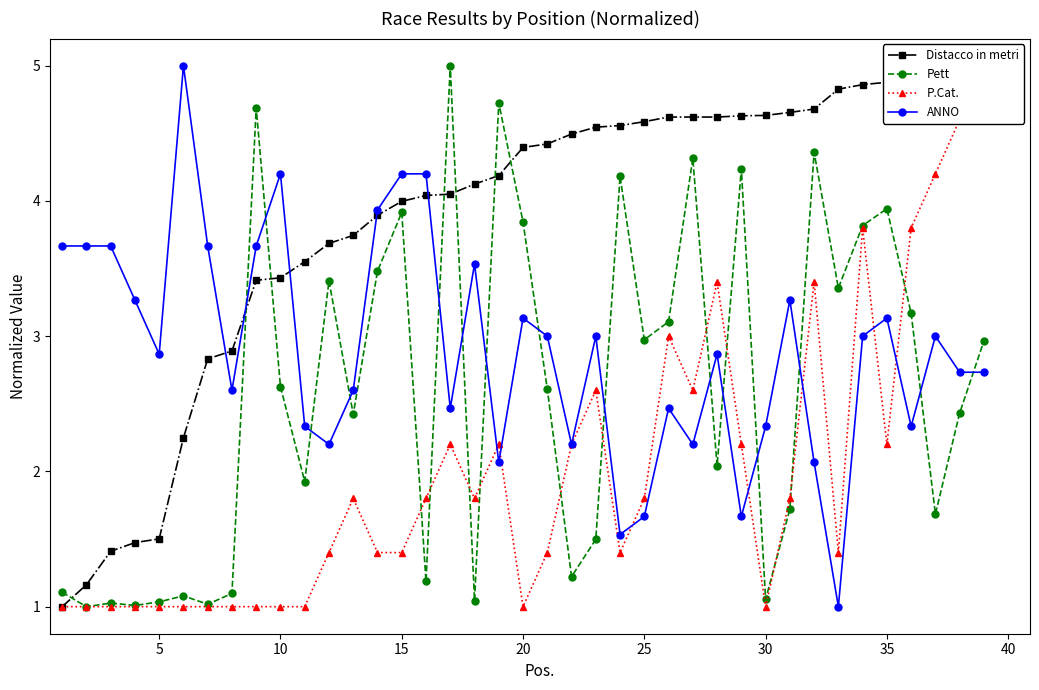

True or false: Pett has a value of 1.0 at 5.

True